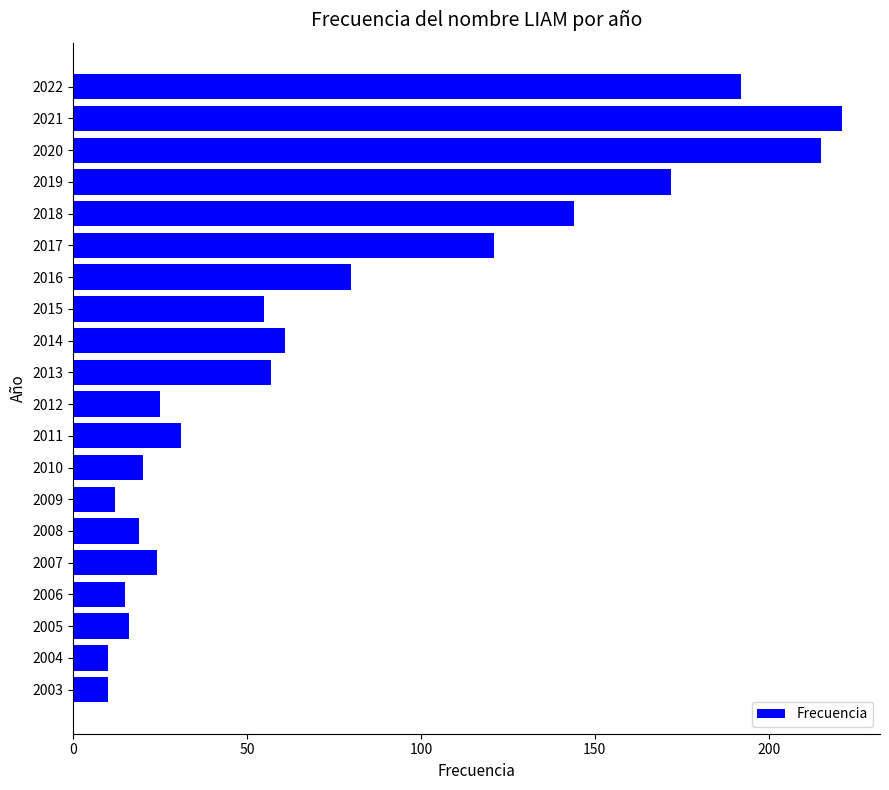

How many distinct data groups are displayed?

1